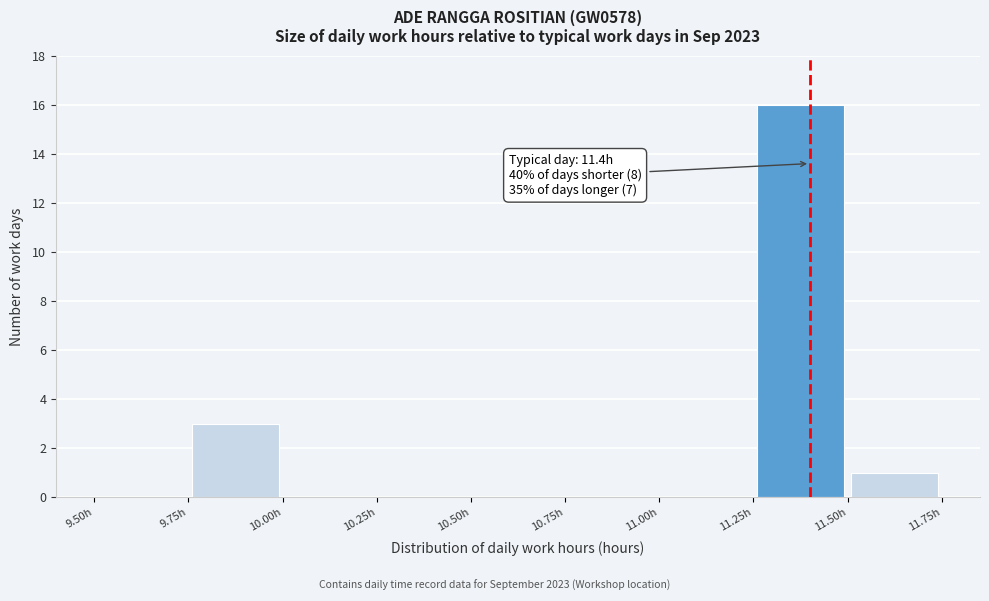

Which range on the x-axis has the tallest bar?

11.25 to 11.50